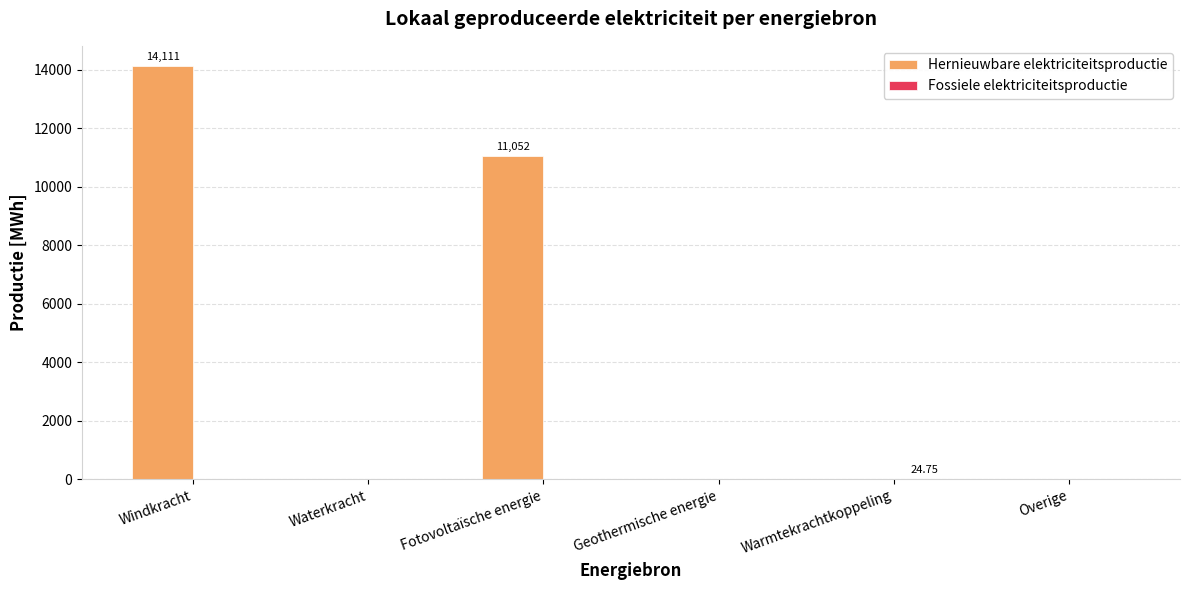

Between Windkracht and Geothermische energie, which series saw the biggest shift?

Hernieuwbare elektriciteitsproductie